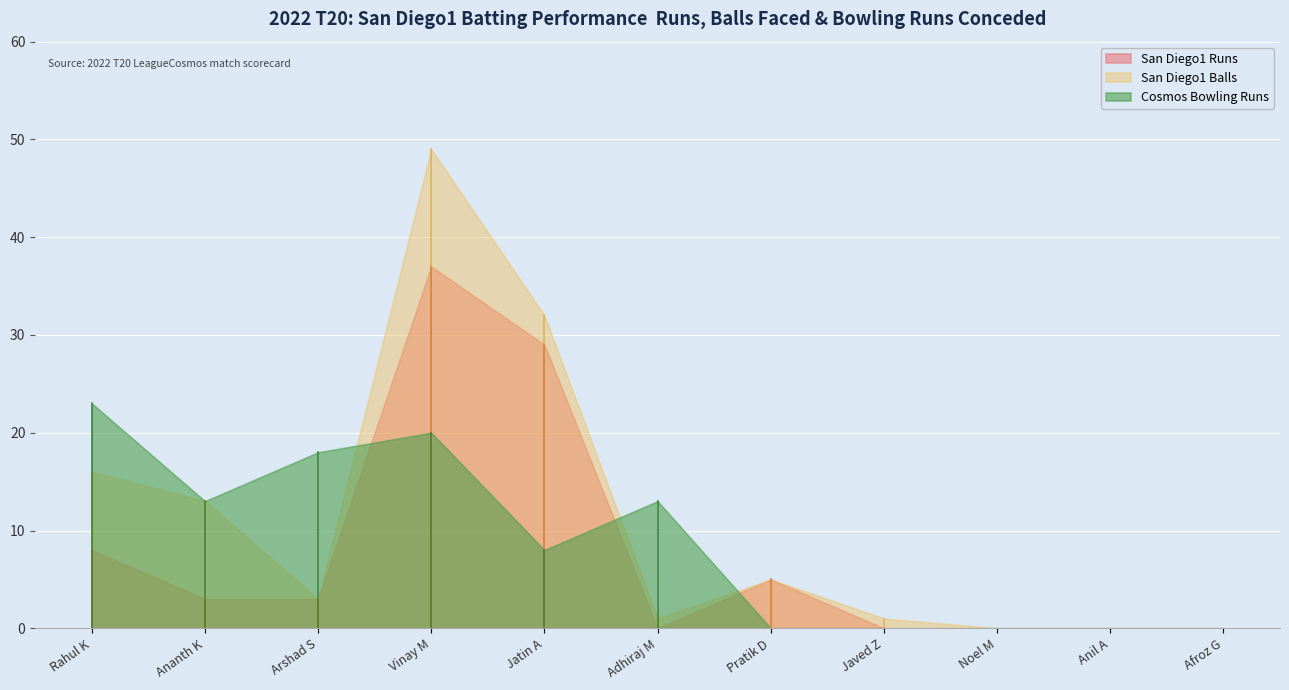

What are all the series names shown in the legend?

San Diego1 Runs, San Diego1 Balls, Cosmos Bowling Runs